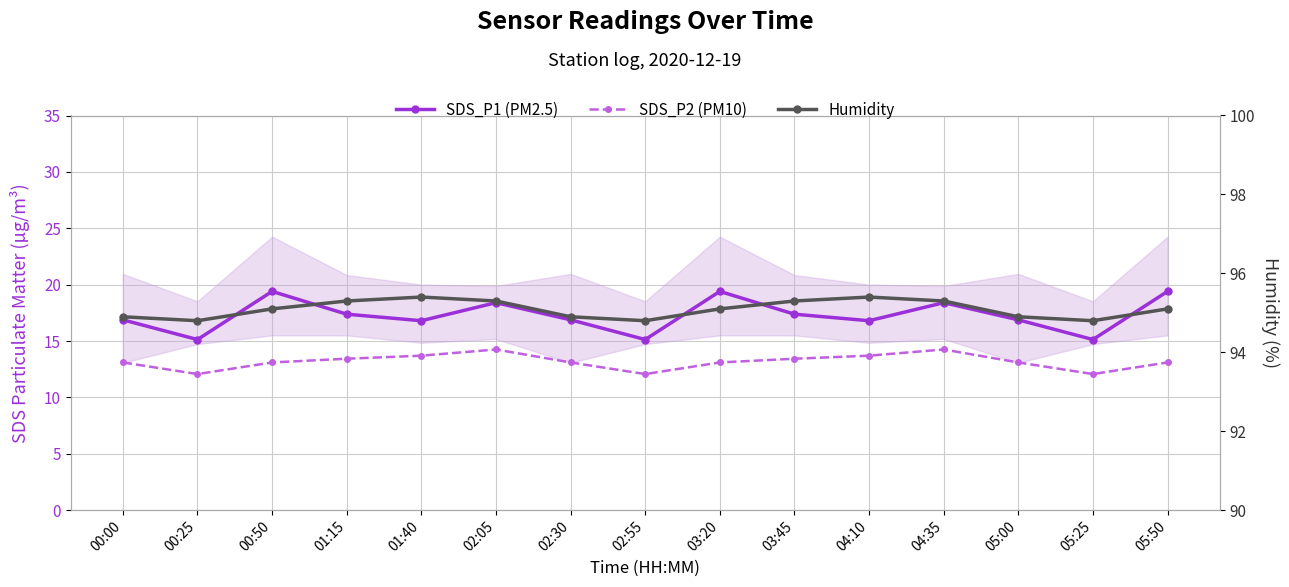

Does the chart display data point markers on the line(s)?

Yes